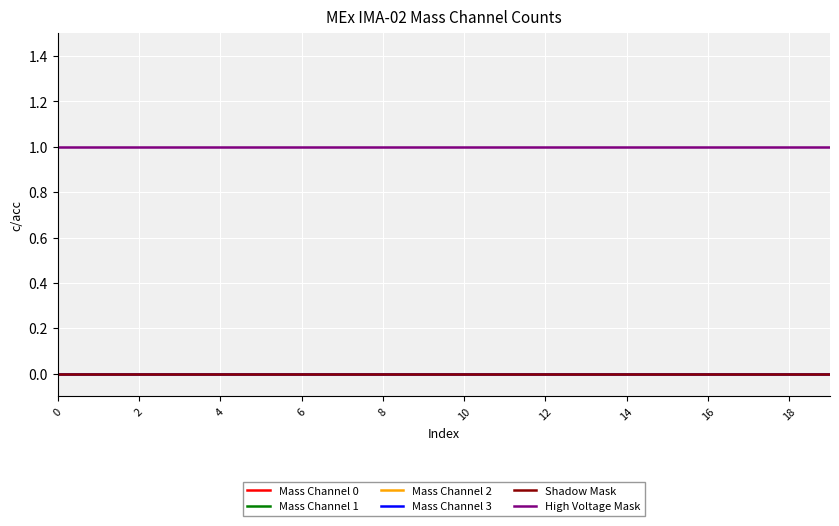

Does the chart display data point markers on the line(s)?

No